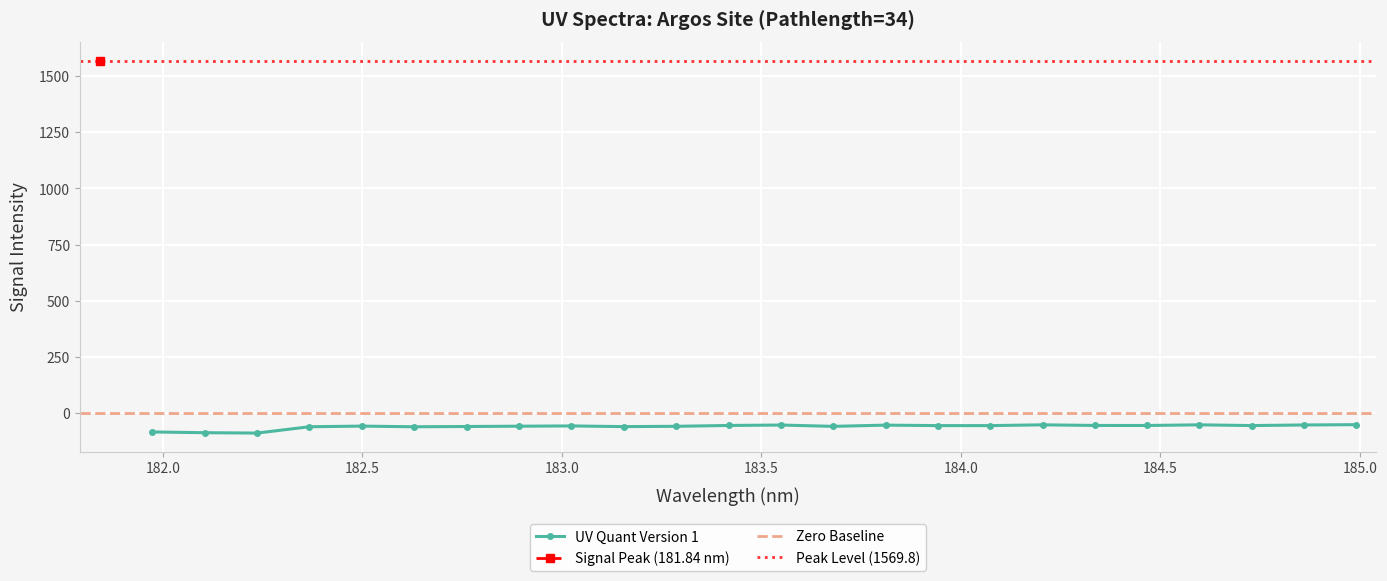

What is the value of the 13th point from the left?

-56.8